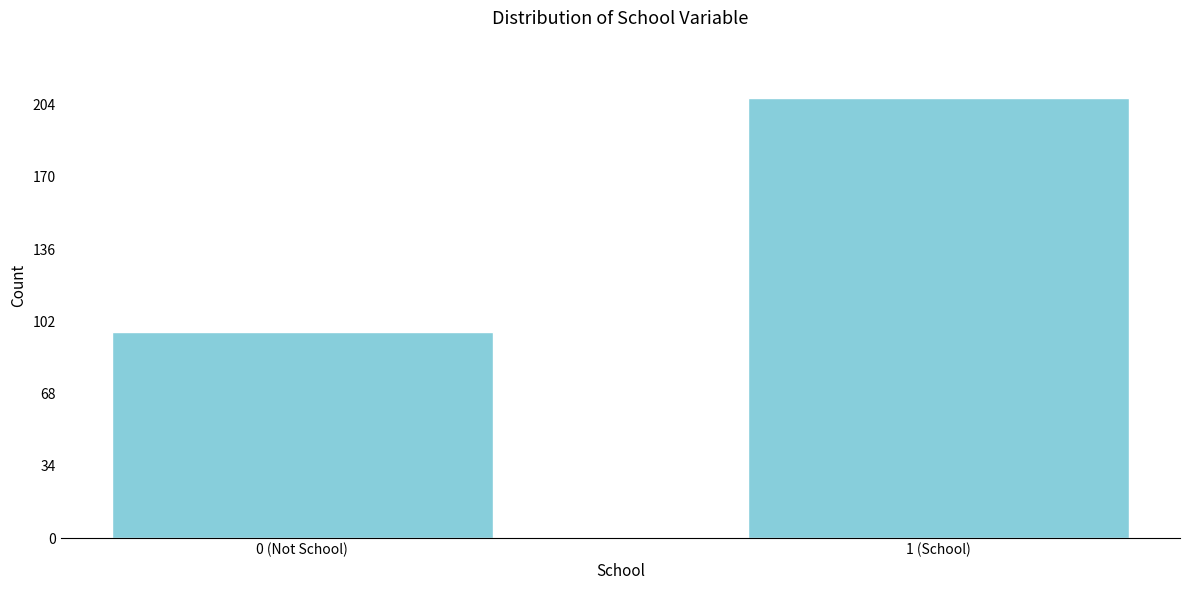

Reading left to right, list all the values displayed in this chart.

97	207